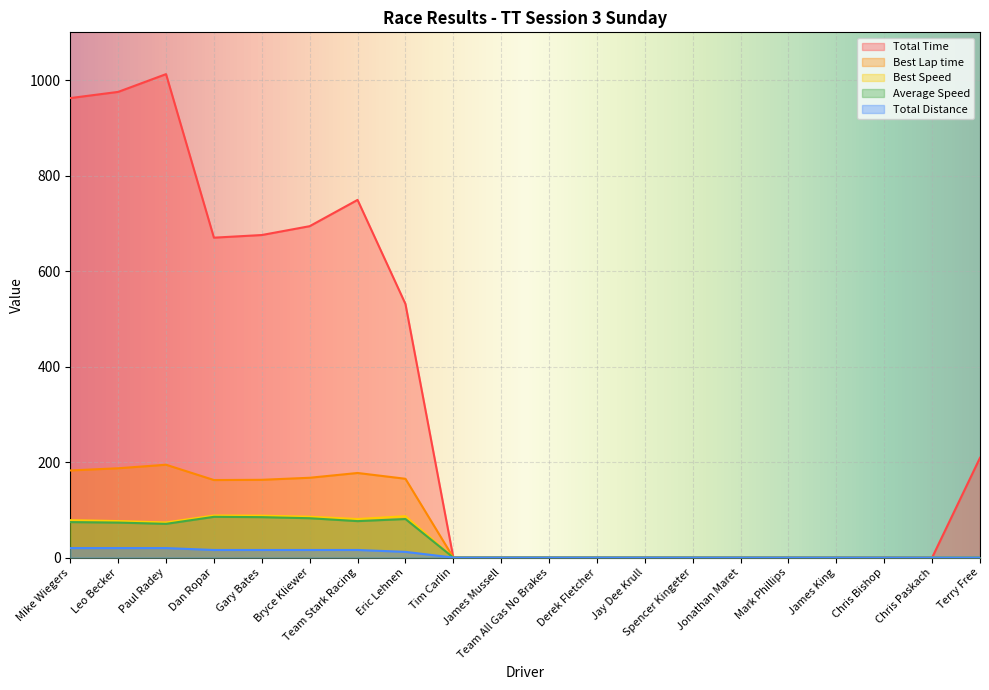

What is the label of the 6th point from the right?

Jonathan Maret